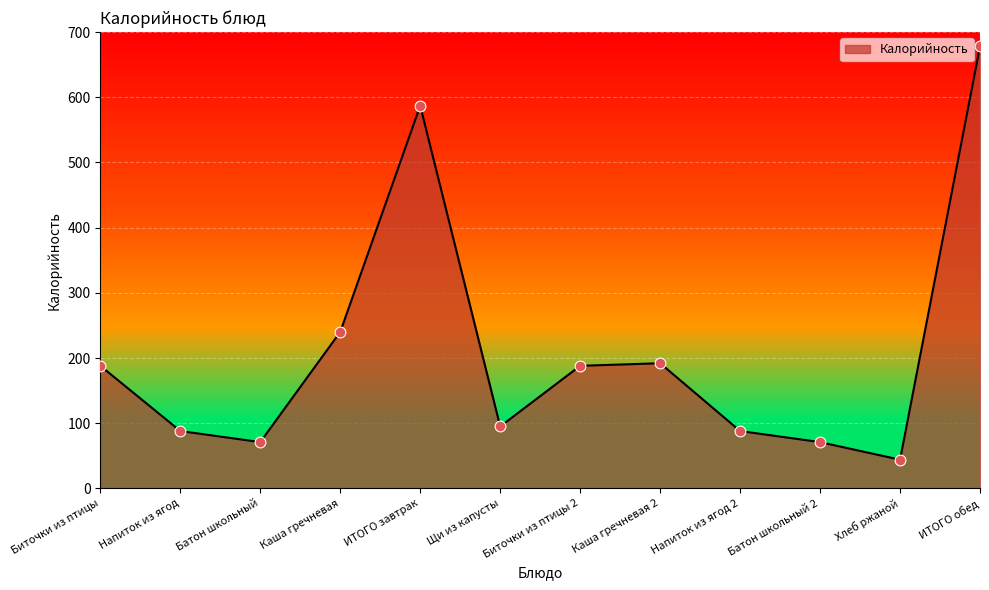

Approximately how many times larger is the value at Каша гречневая 2 compared to Батон школьный?

2.7